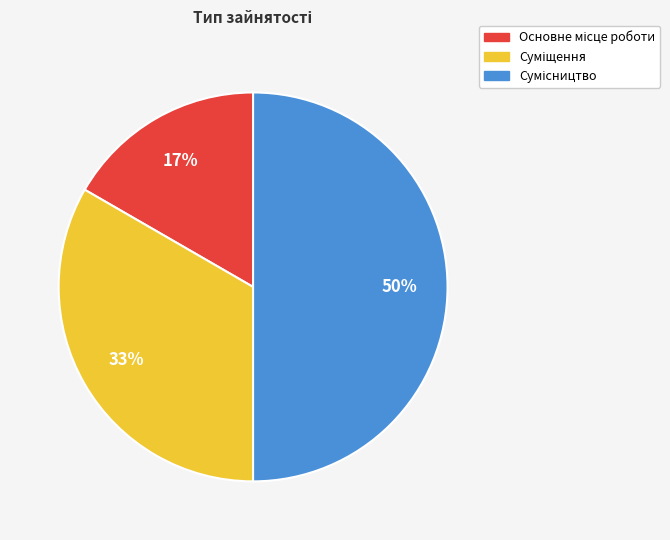

To the nearest percent, what is the difference between the largest and smallest slice percentages?

33%